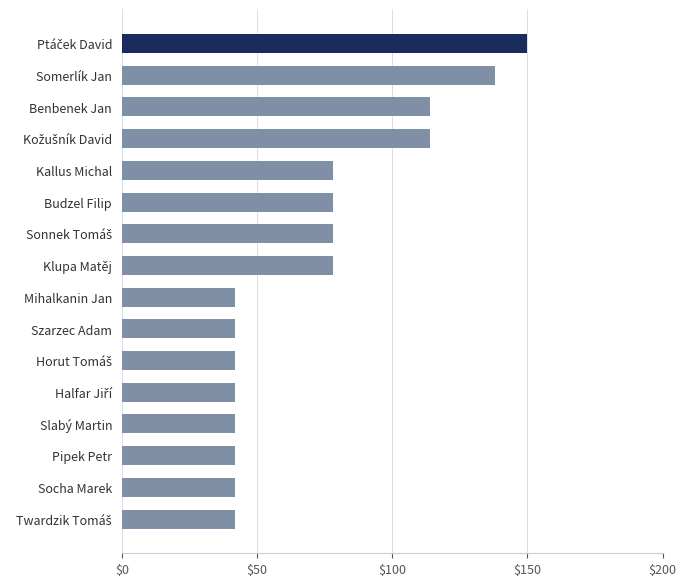

What is the ratio of the value at Kallus Michal to the value at Pipek Petr?

1.9